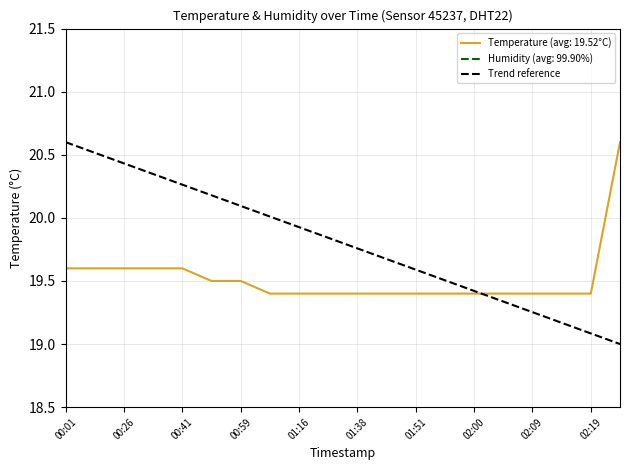

What is the minimum value for Temperature (avg: 19.52°C)?

19.4